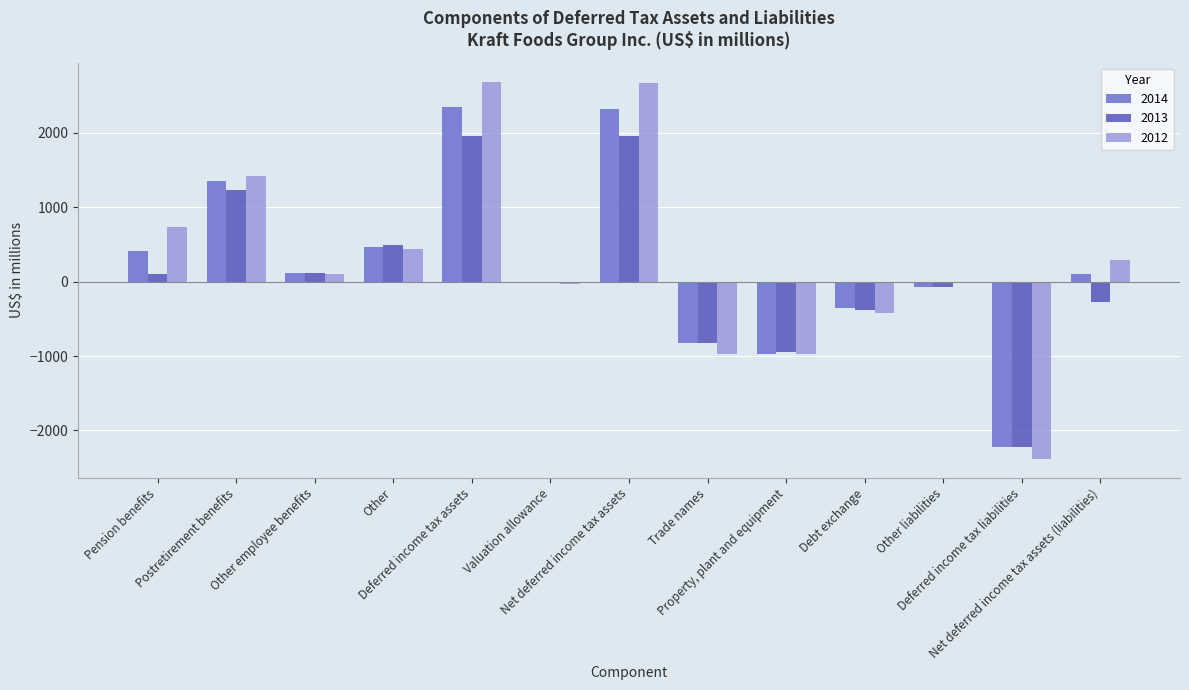

What is the label of the 11th bar from the left?

Other liabilities